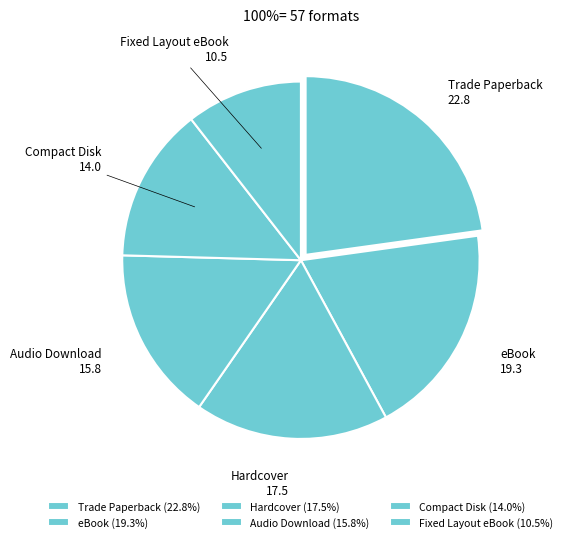

How many slices are in this pie chart?

6